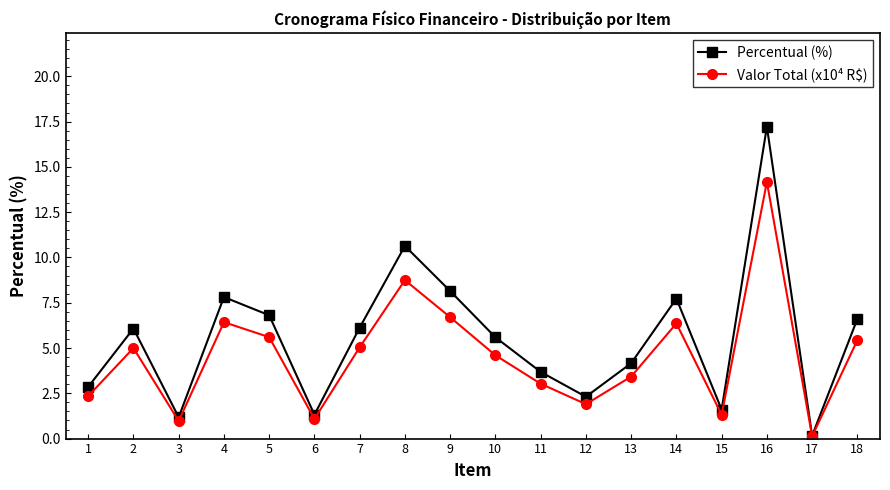

Which category has the highest value across all series?

16